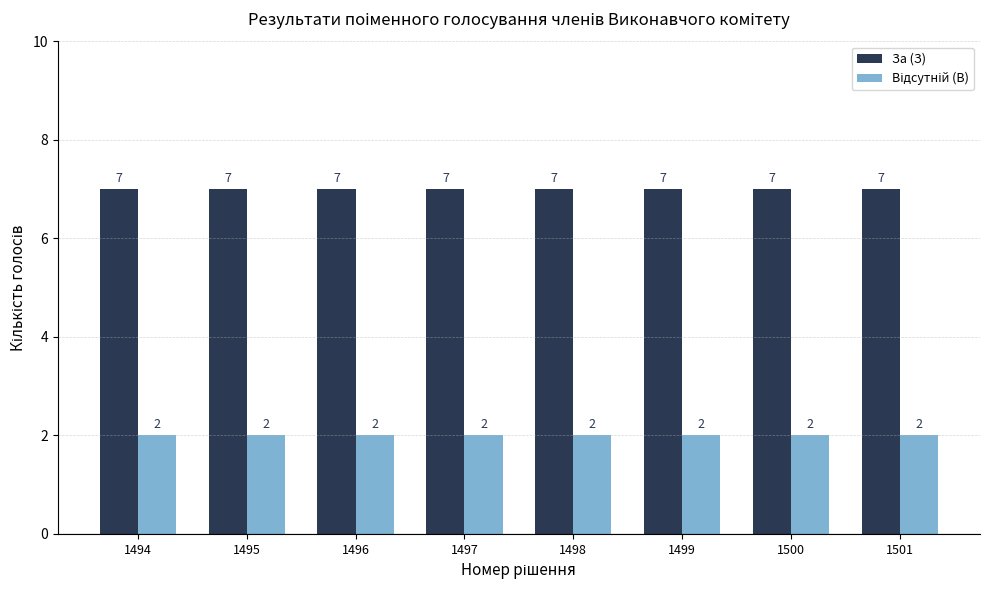

What is the total value across all series at 1494?

9